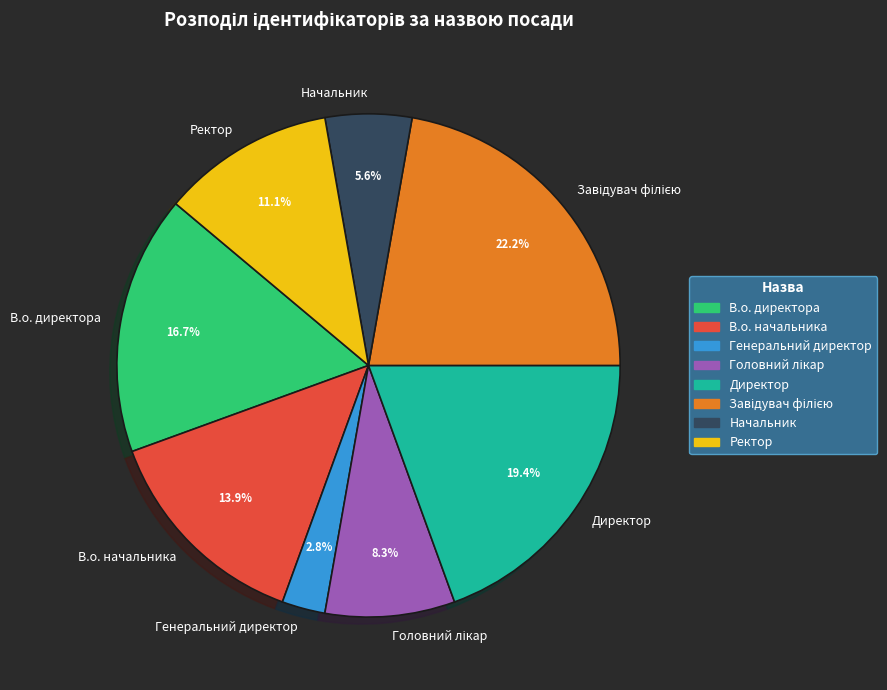

How many segments does this pie chart have?

8